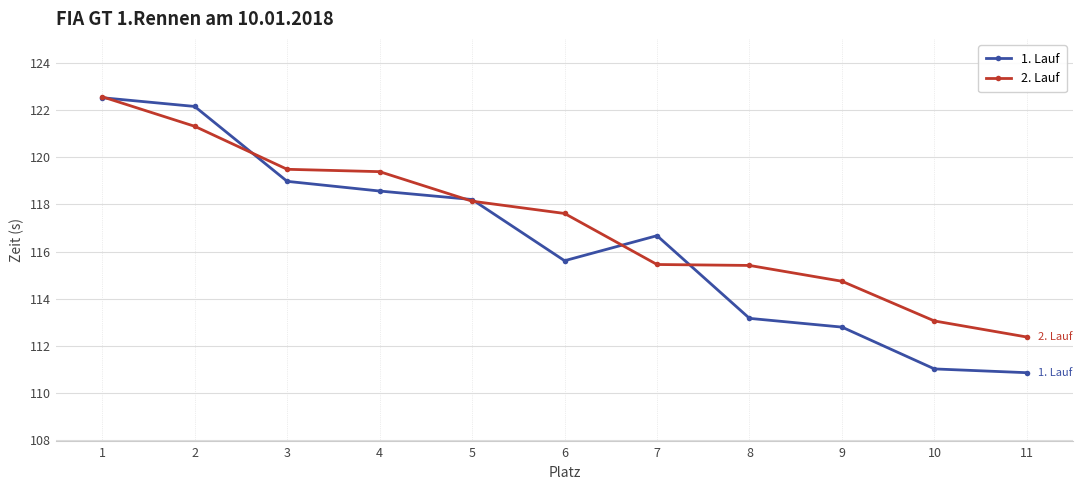

Does the chart display data point markers on the line(s)?

Yes